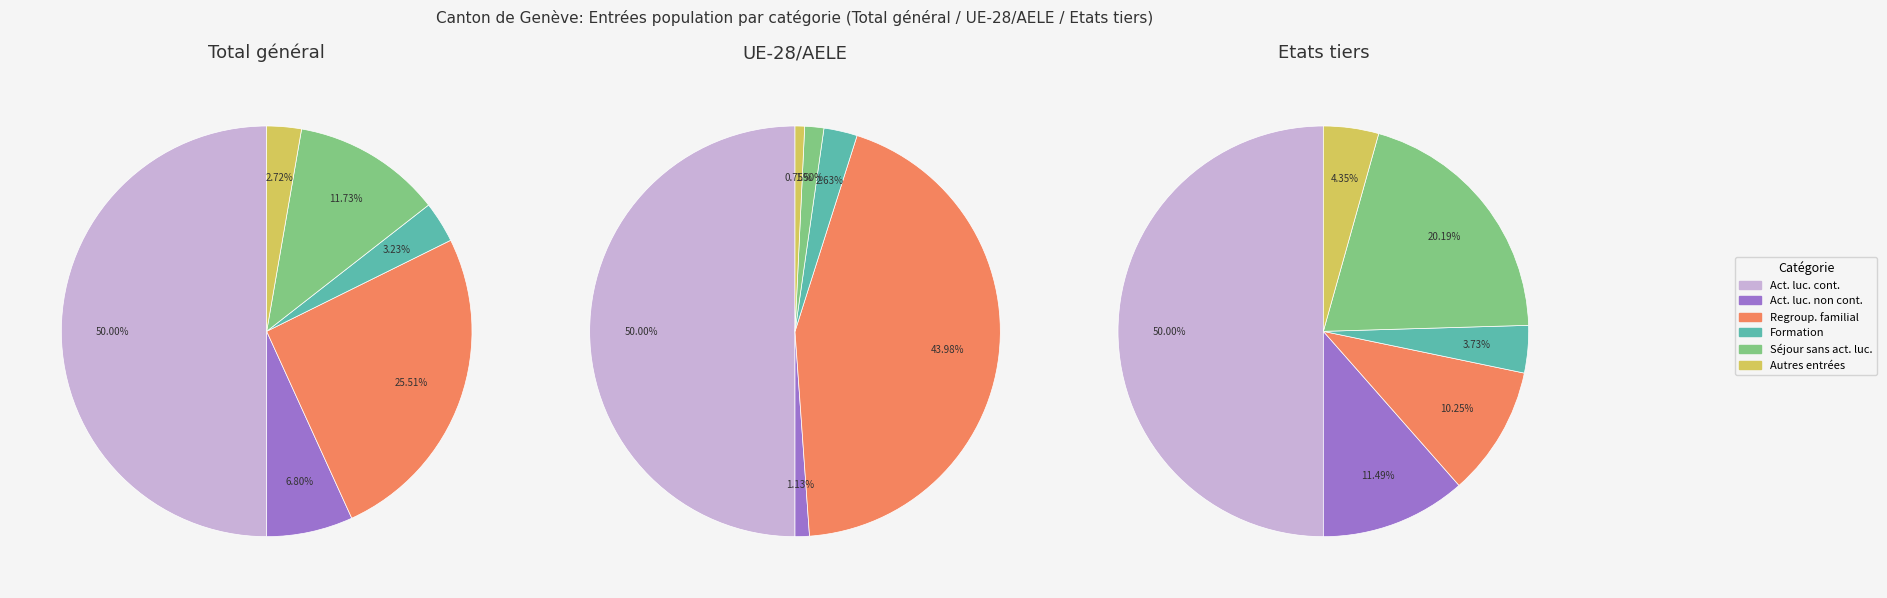

Is there any slice that represents more than half of the pie?

No